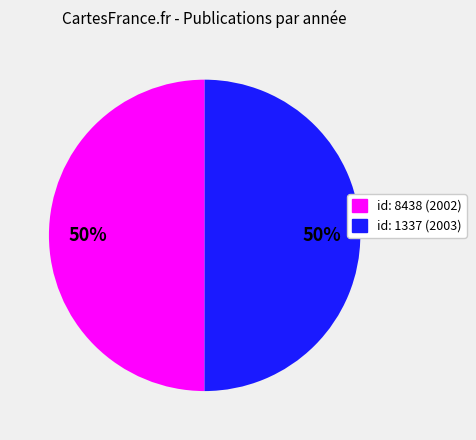

To the nearest percent, what is the average slice percentage?

50%